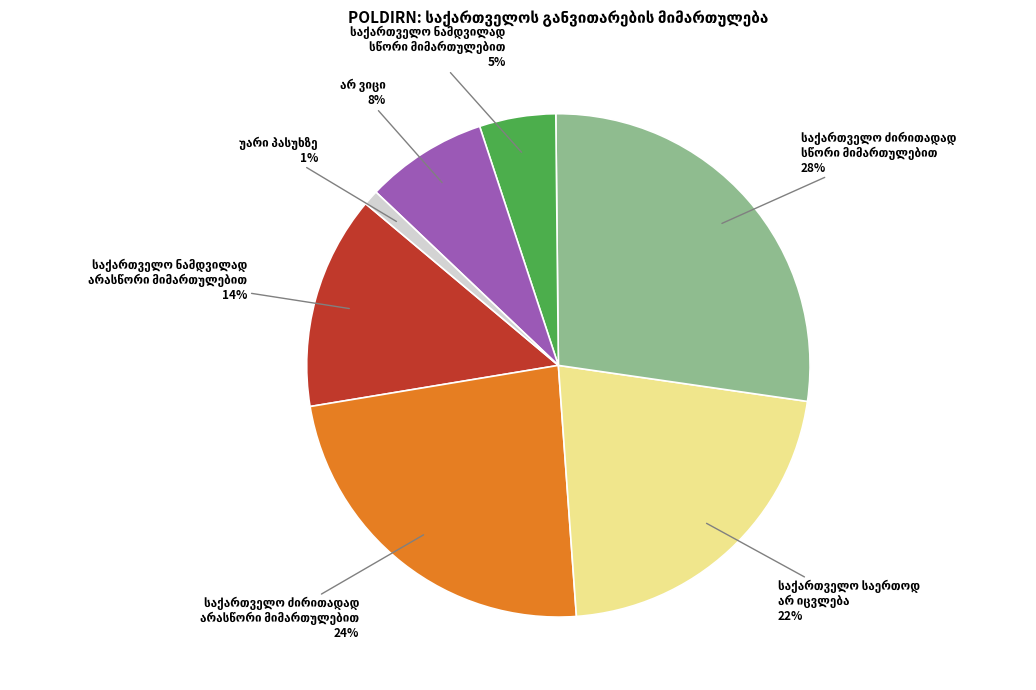

Is there any slice that represents more than half of the pie?

No